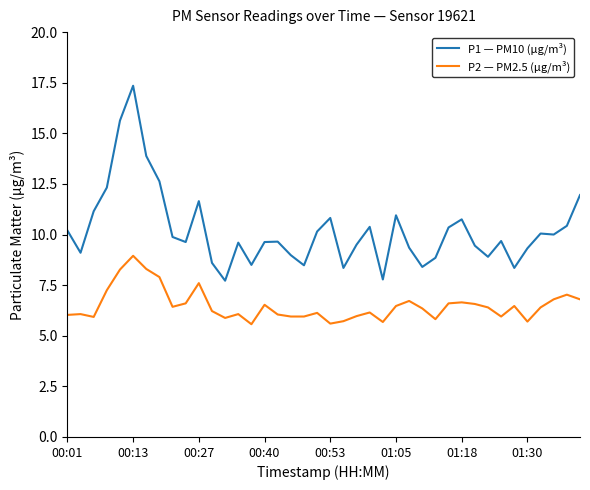

What is the minimum value shown in the chart?

5.6